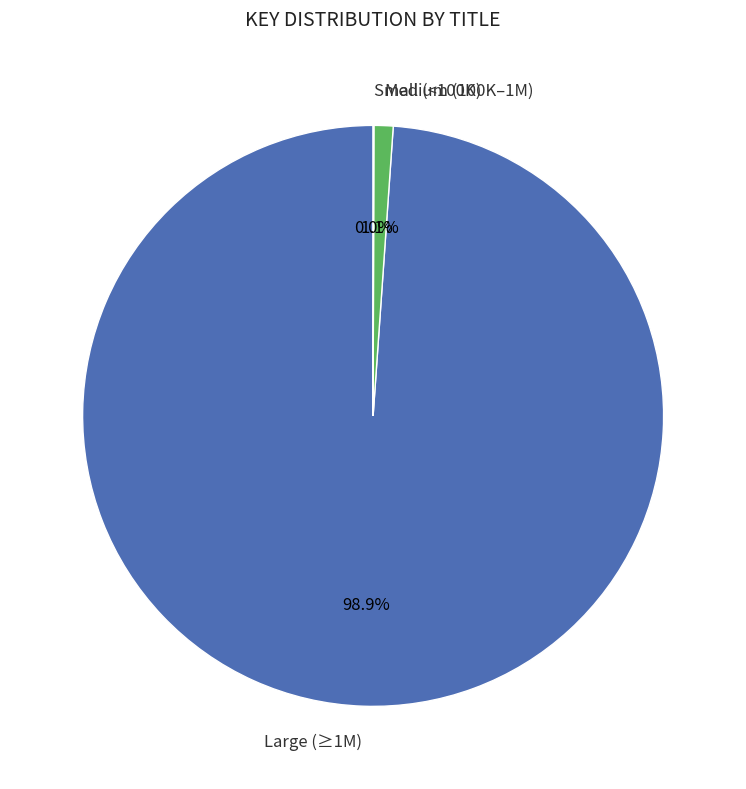

What portion of the pie excludes Medium (100K–1M)?

98.9%